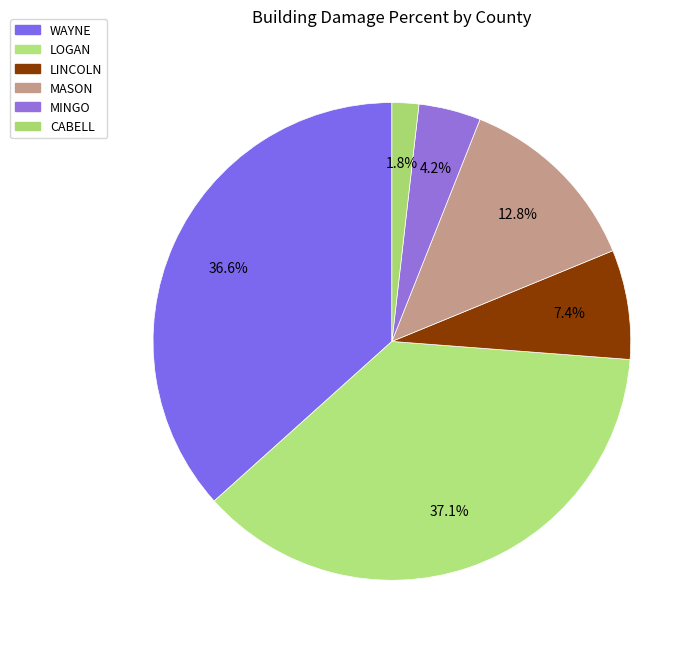

To the nearest percent, what is the average slice percentage?

17%